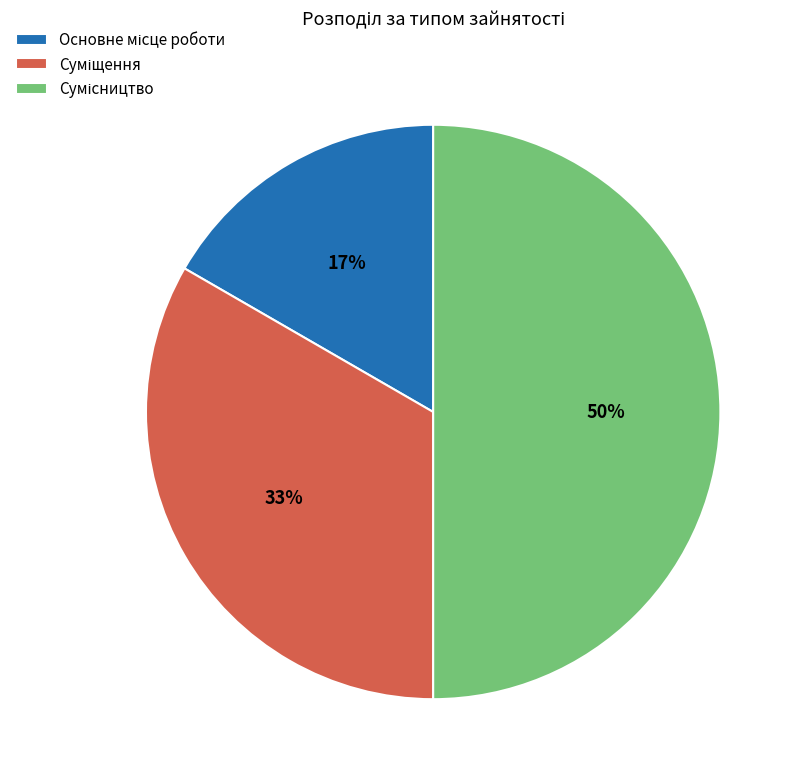

To the nearest percent, what is the average slice percentage?

33%